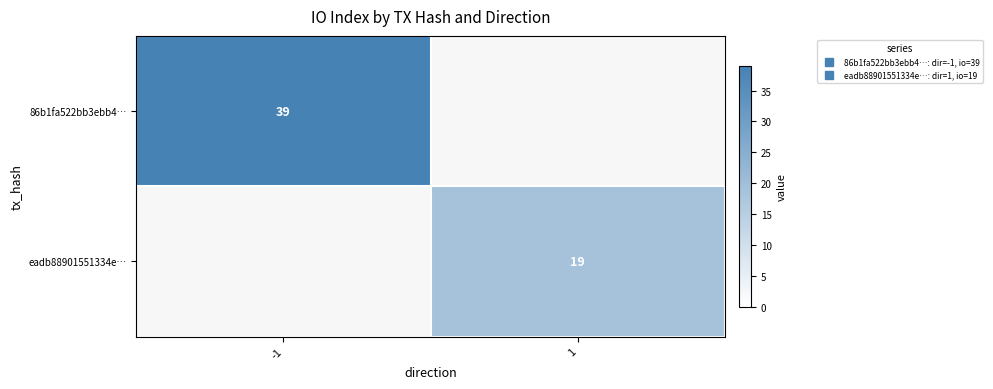

Is it true that 86b1fa522bb3ebb4… equals 61 at -1?

False